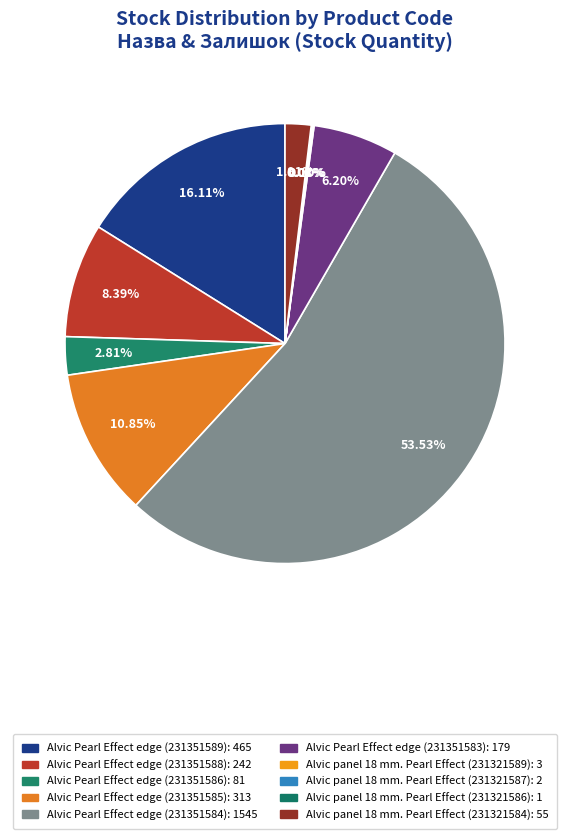

Does Alvic Pearl Effect edge (231351584) represent more than half of the total?

Yes